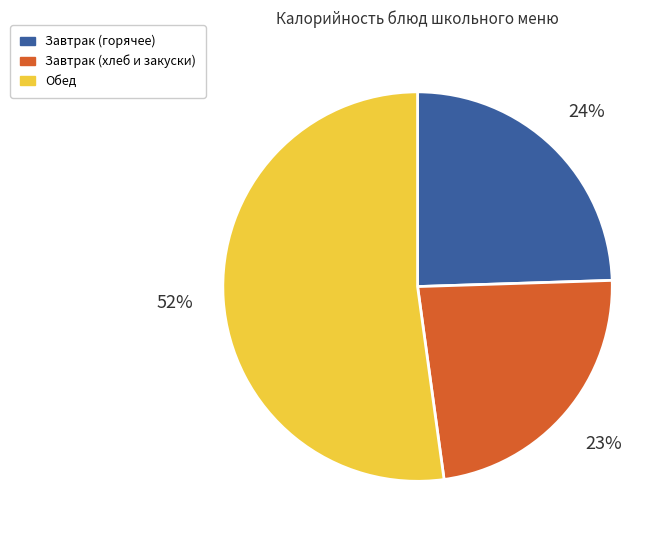

To the nearest percent, what is the difference between the Завтрак (горячее) and Обед slice percentages?

28%